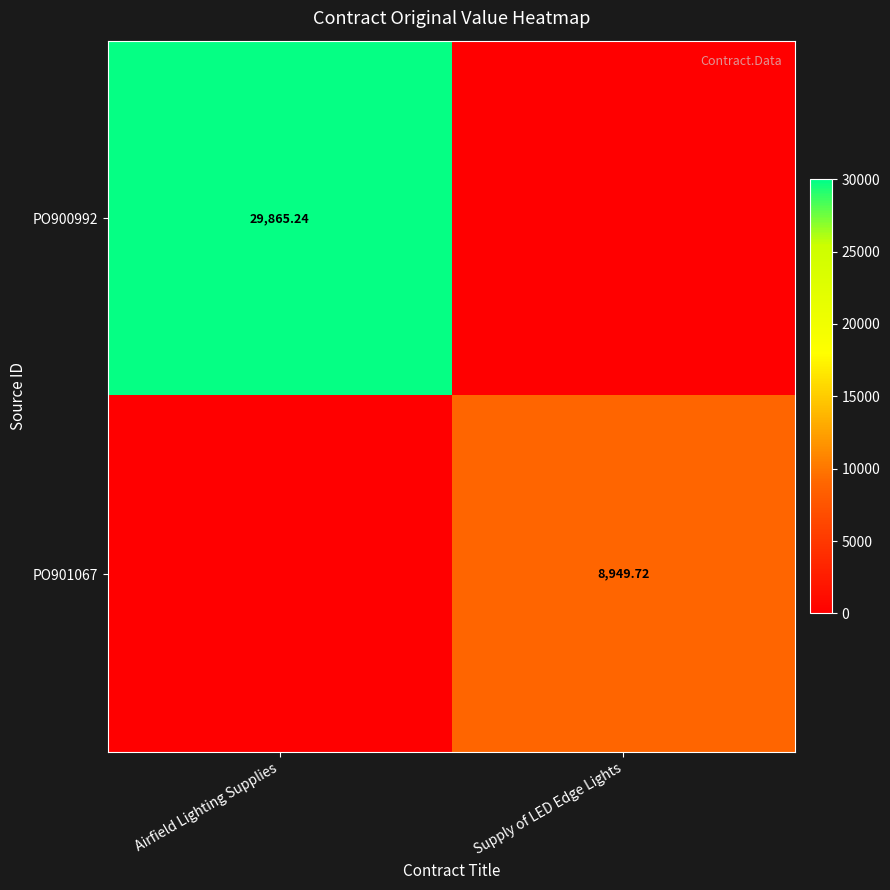

Is the value of PO901067 at Supply of LED Edge Lights greater than the value of PO900992 at Airfield Lighting Supplies?

No